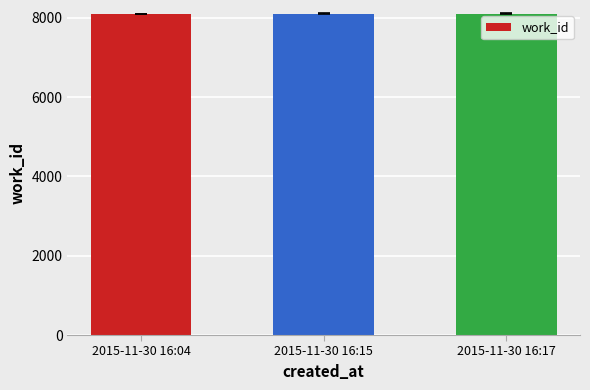

What is the ratio of the value at 2015-11-30 16:04 to the value at 2015-11-30 16:17?

1.0